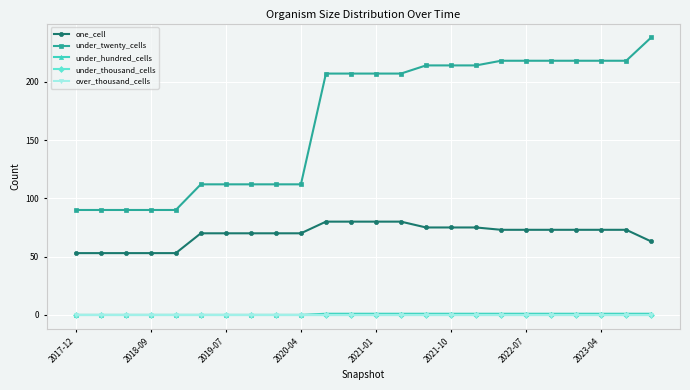

Does the chart have visible grid lines?

Yes